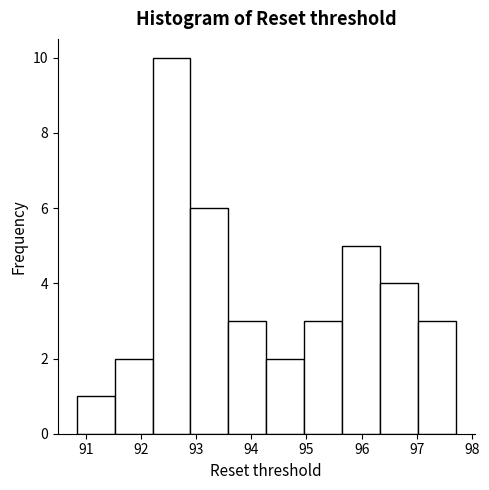

What is the height of the bar covering 97.0 to 97.7 on the x-axis? Neither the bar edges nor the heights are printed on the chart, so give them approximately, as read against the axes.

3